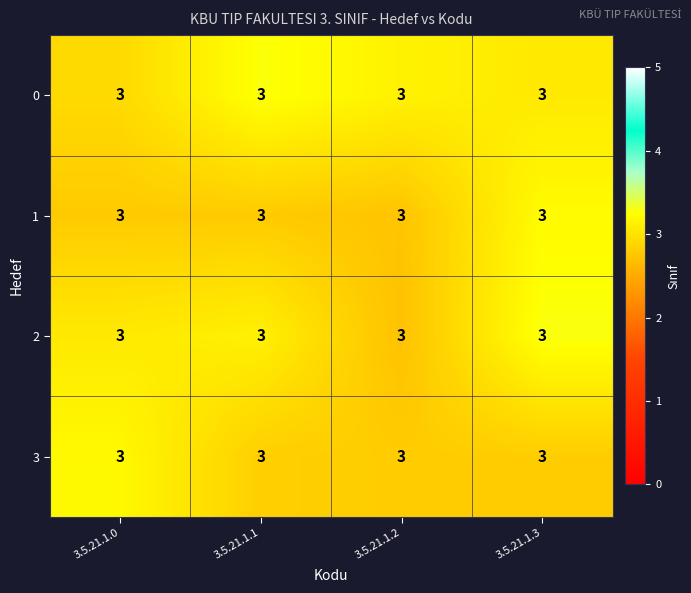

How many categories are shown in the chart?

4